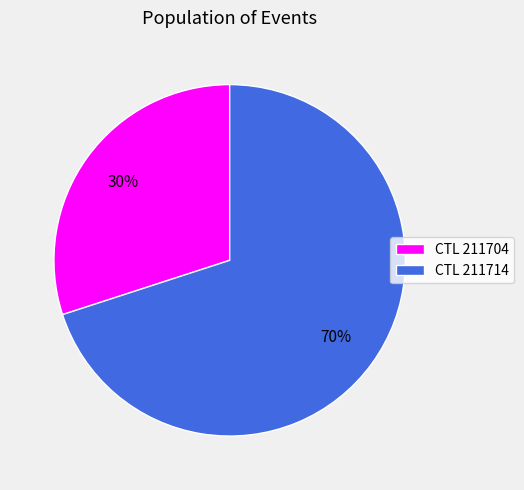

The CTL 211714 slice represents 76% of the pie. True or false?

False